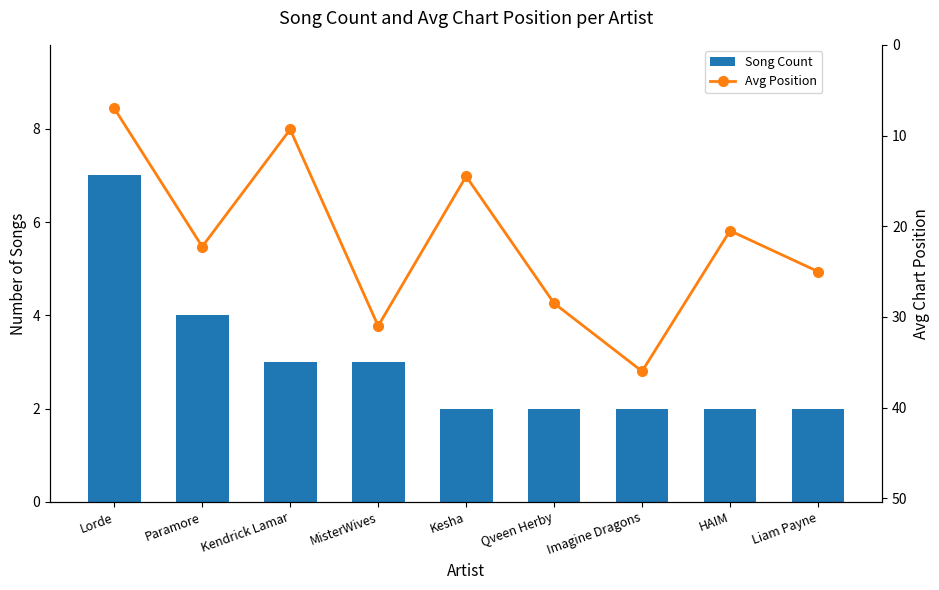

Which series has the largest total across all categories?

Avg Position